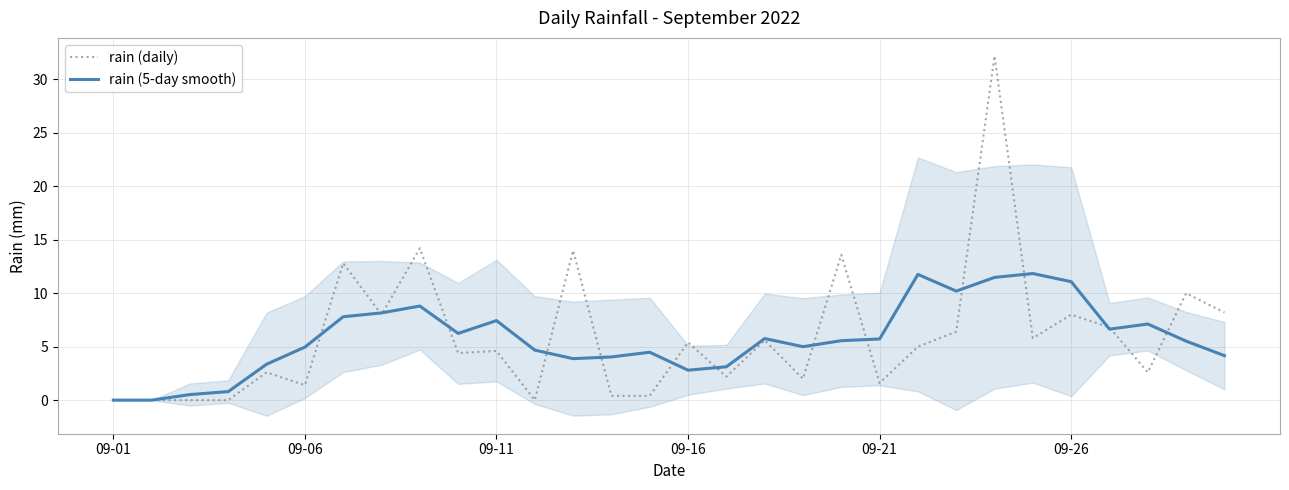

At how many categories does at least one series exceed 21?

1